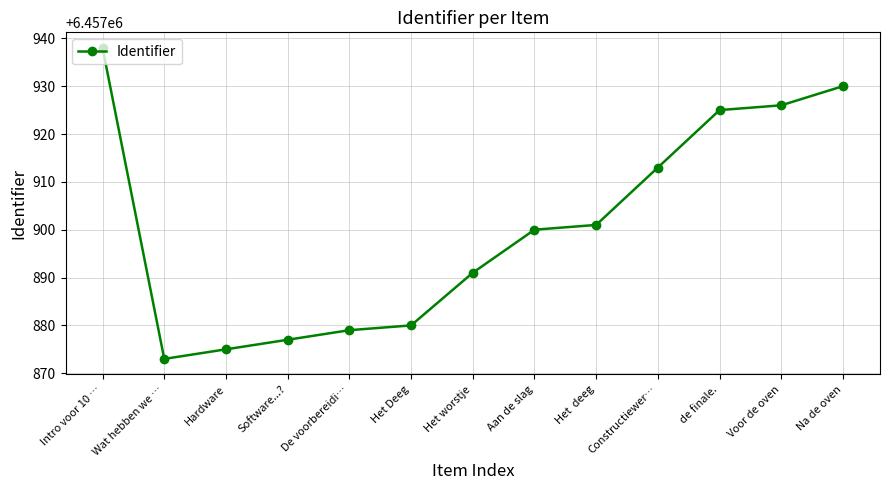

What is the average value?

6457901